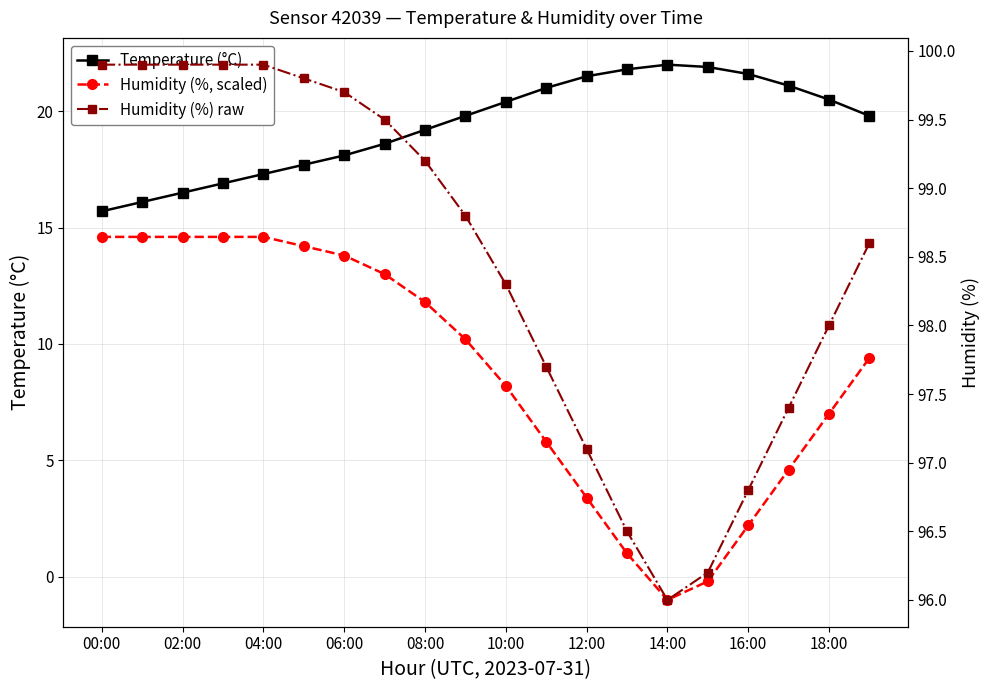

True or false: Humidity (%) raw and Humidity (%, scaled) cross at least once.

False